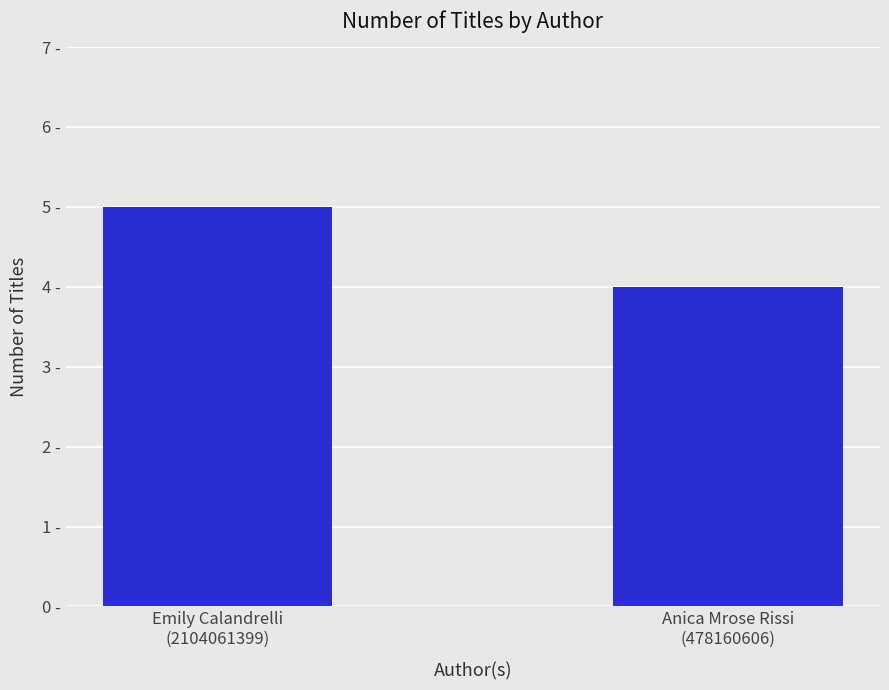

Are the bars grouped side by side (vs. stacked)?

No